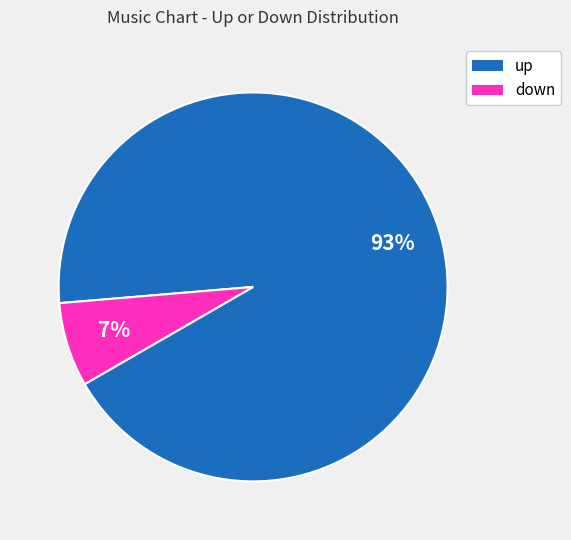

To the nearest percent, what portion does down represent?

7%